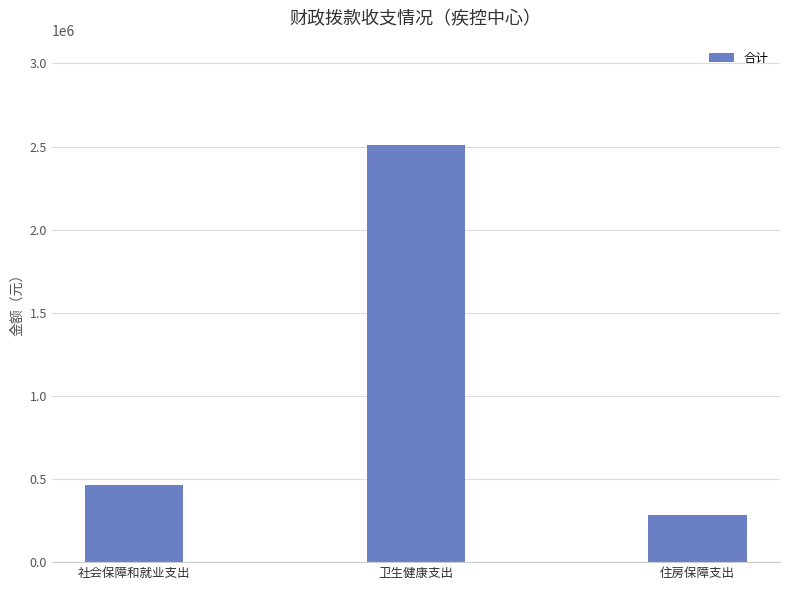

What is the difference between the maximum and minimum values?

2225260